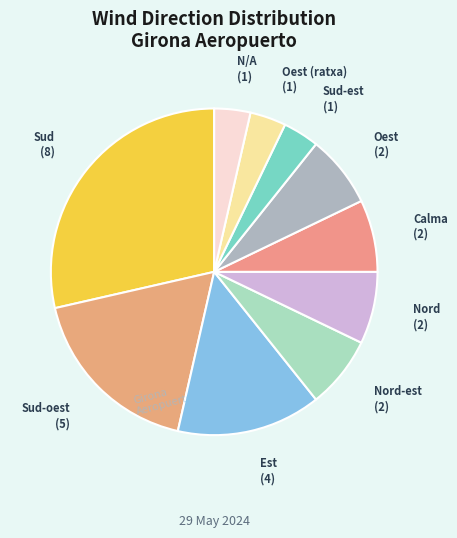

What is the largest slice in the pie chart?

Sud